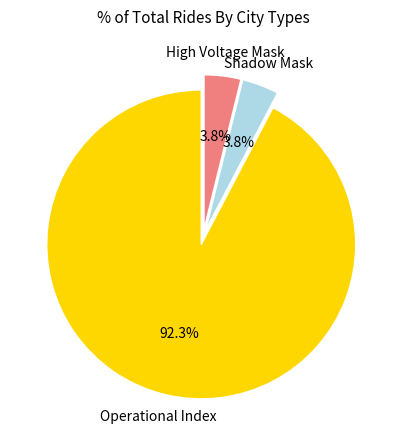

Is there any slice that represents more than half of the pie?

Yes